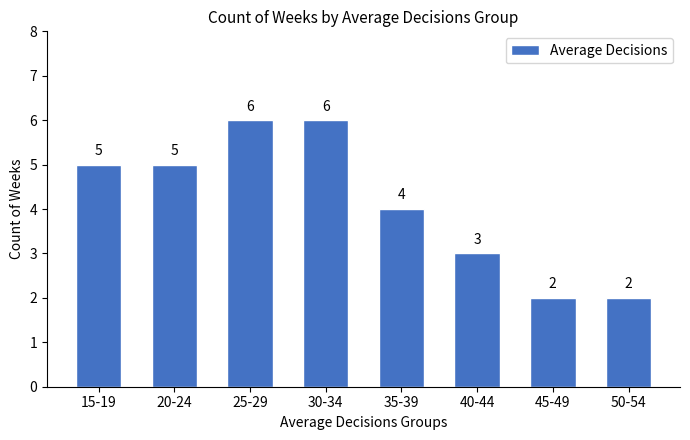

Reading right to left, extract all data points from this chart.

2	2	3	4	6	6	5	5